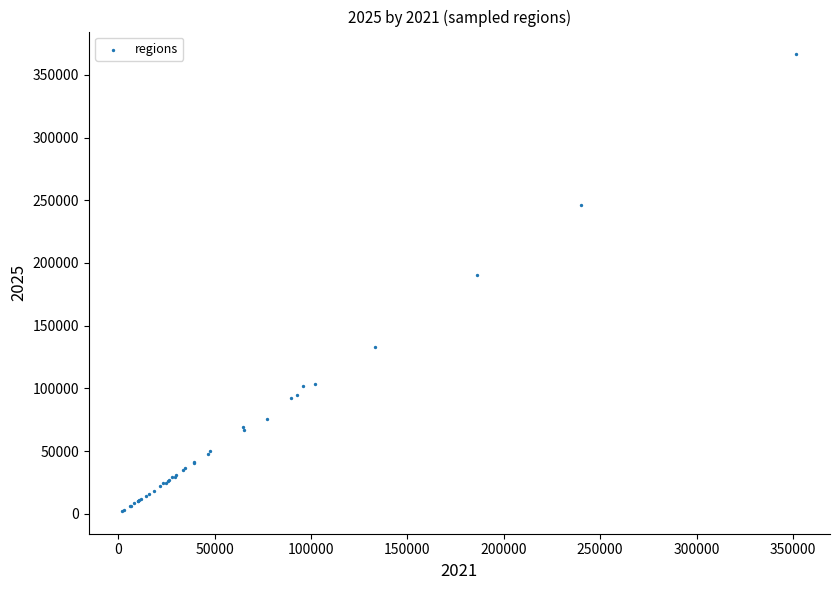

What Y value in the scatter plot is closest to 184281?

190637.5